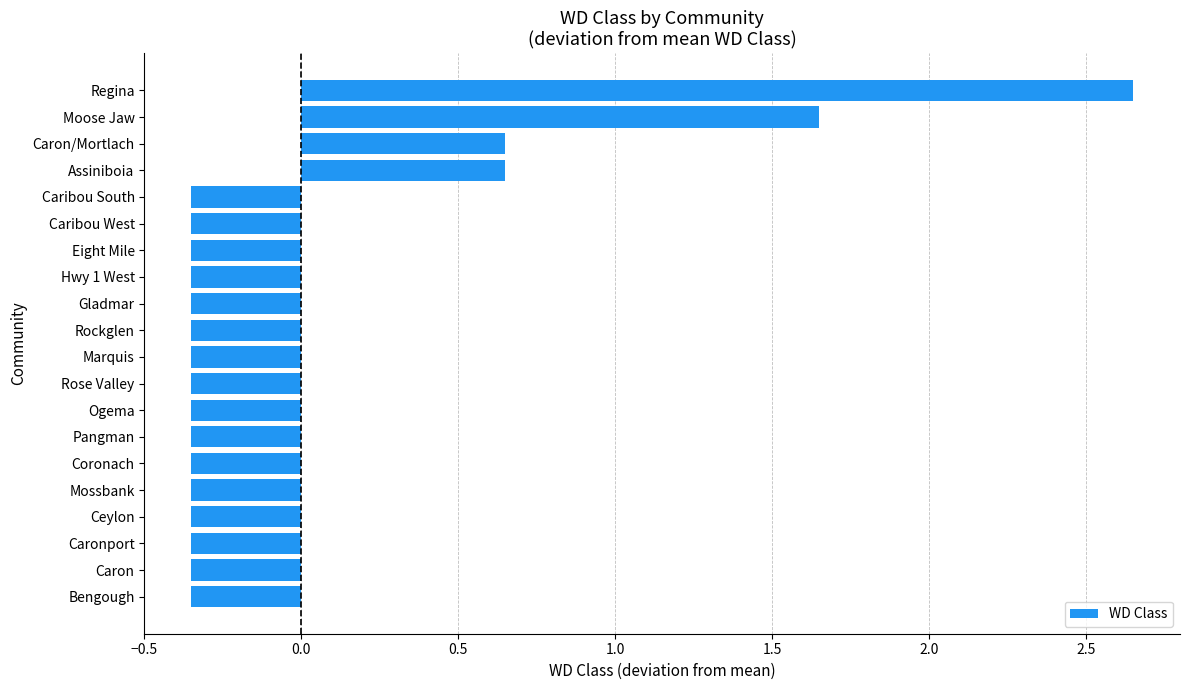

The value at Caronport is -0.5. True or false?

False